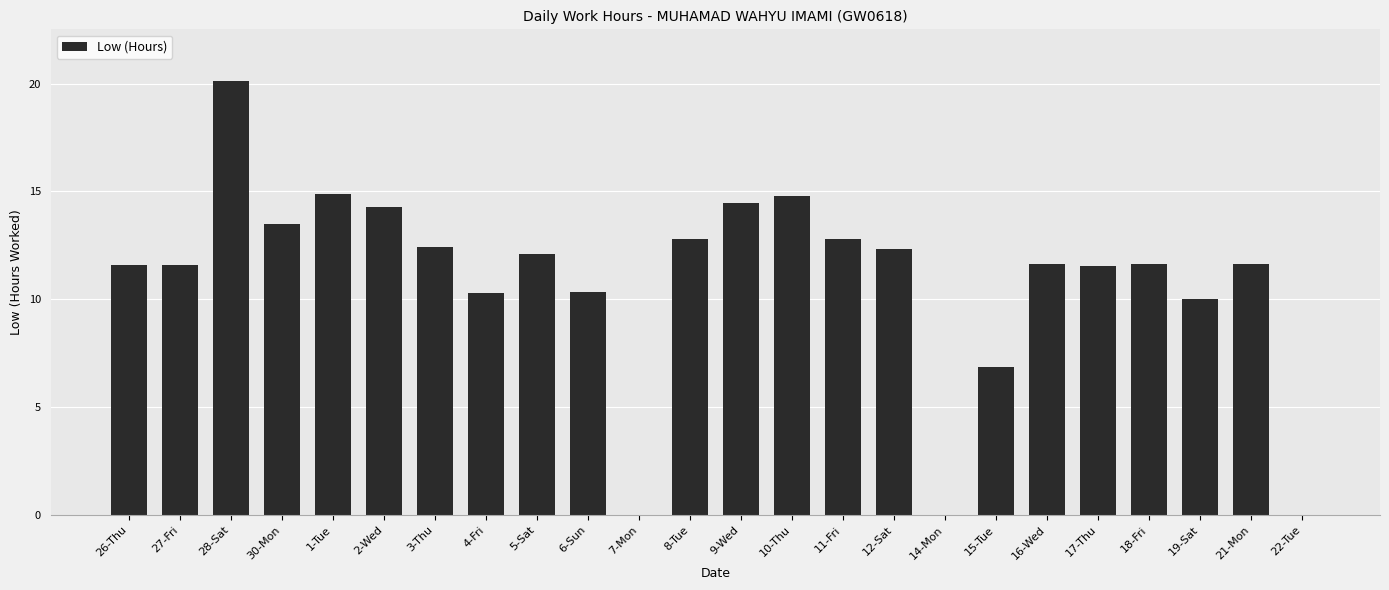

What is the sum of the values at 30-Mon and 17-Thu?

25.1